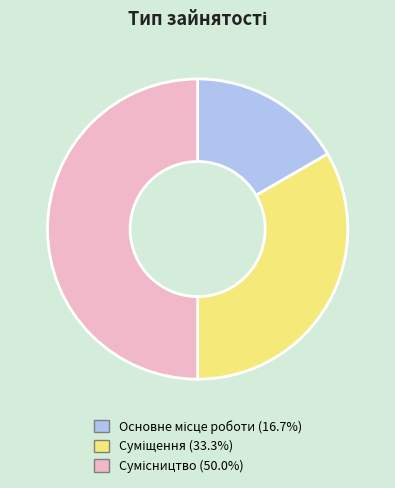

Which slice is the smallest?

Основне місце роботи